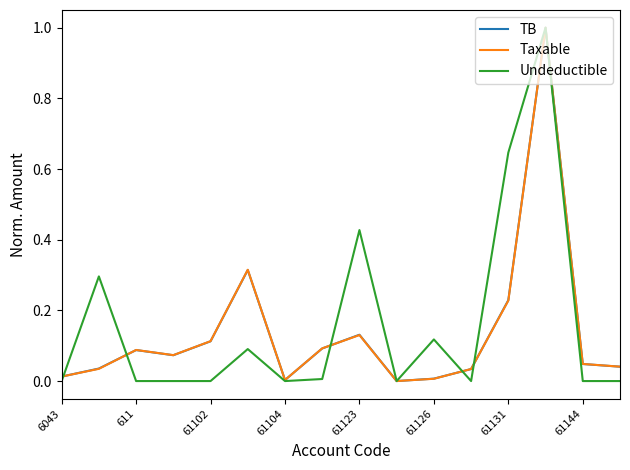

How many lines are shown in the chart?

3